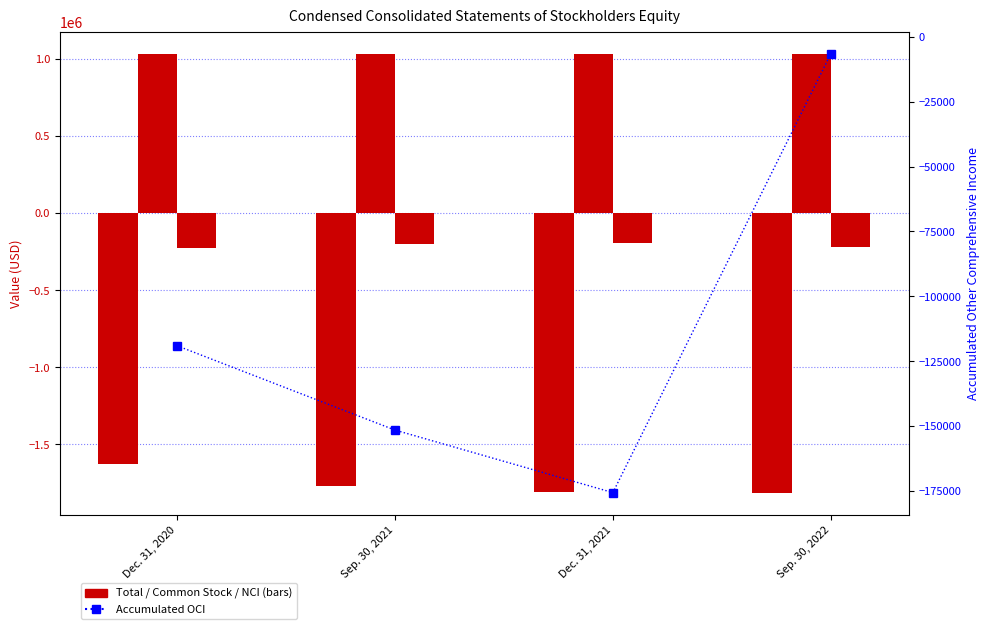

What is the minimum value for Non - controlling Interest?

-228783